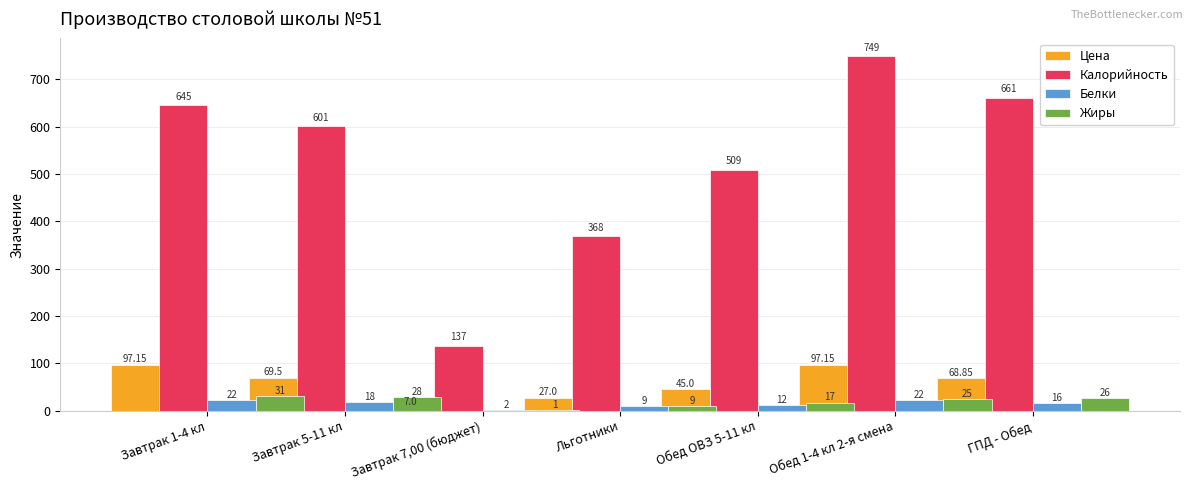

List the labels in order of Цена value, largest first.

Завтрак 1-4 кл, Обед 1-4 кл 2-я смена, Завтрак 5-11 кл, ГПД - Обед, Обед ОВЗ 5-11 кл, Льготники, Завтрак 7,00 (бюджет)